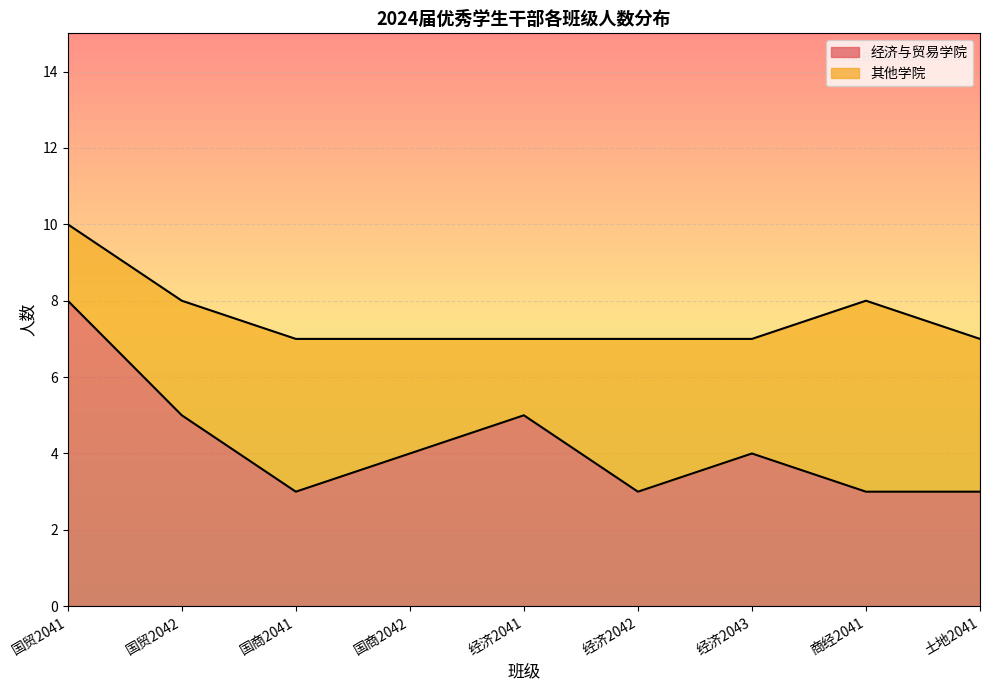

Reading left to right, list all the values displayed in this chart.

8	5	3	4	5	3	4	3	3